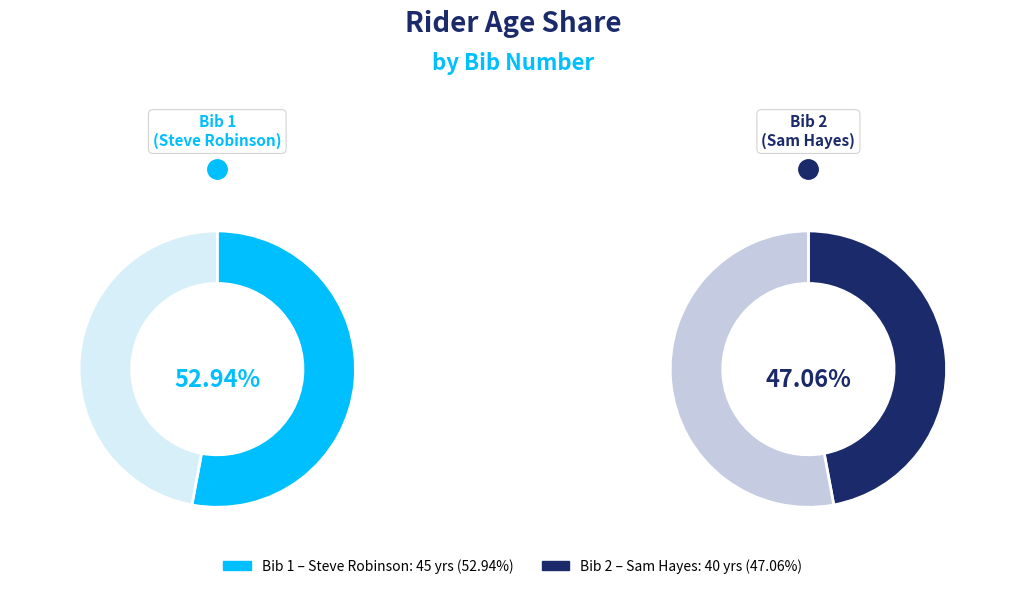

Between 1 and 2, which is larger?

1